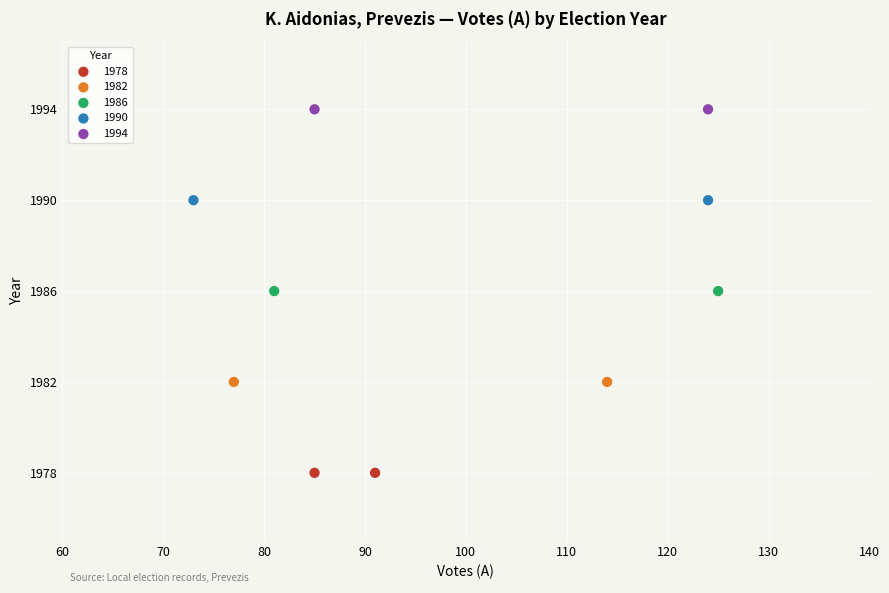

What are all the series names shown in the legend?

1978, 1982, 1986, 1990, 1994